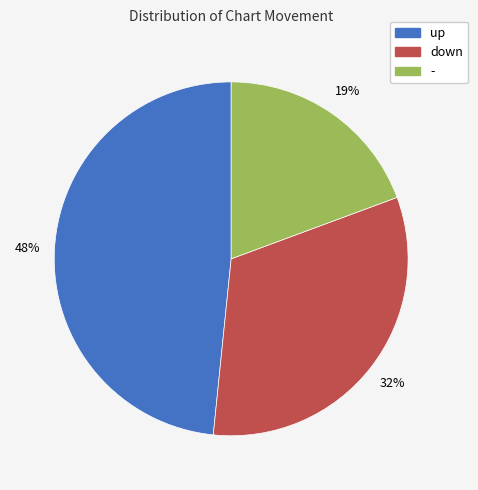

Which slice is the largest?

up